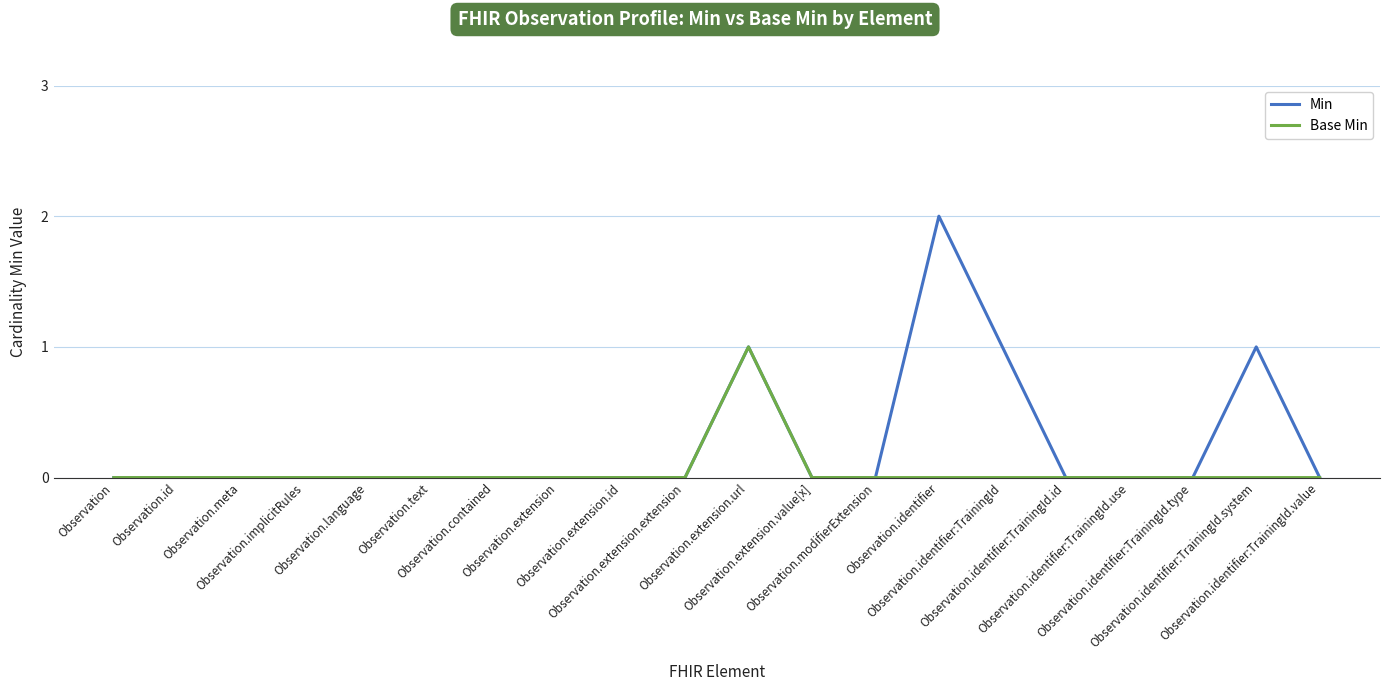

Which series has the largest total across all categories?

Min